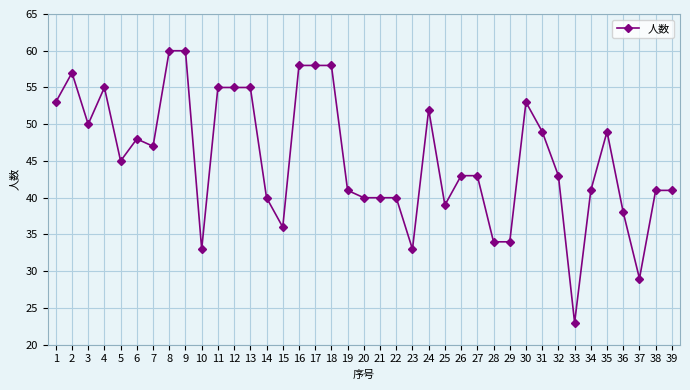

Approximately how many times larger is the value at 7 compared to 26?

1.1